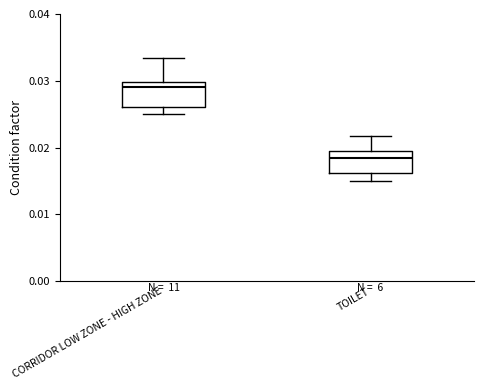

Reading left to right, transcribe this box plot: for each box, give where its median line is, the range the box spans, and where its two whiskers end, as read against the y-axis. The values are not printed on the chart, so give them approximately, as read against the axis.

CORRIDOR LOW ZONE - HIGH ZONE: median 0.029, box 0.026 to 0.030, whiskers 0.025 to 0.033
TOILET: median 0.019 (just below the box's upper edge), box 0.016 to 0.019, whiskers 0.015 to 0.022